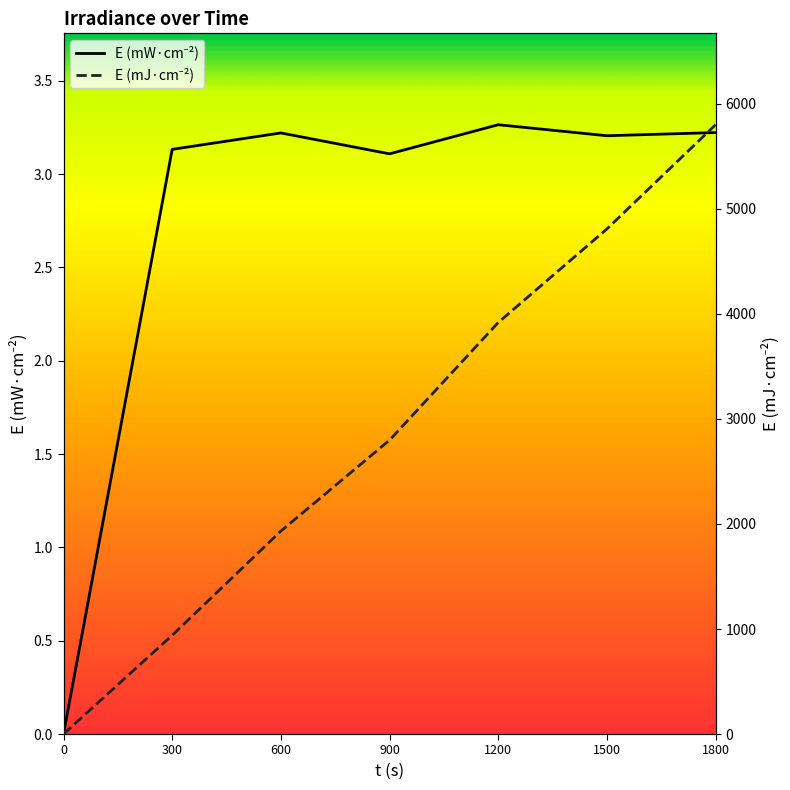

The value of E (mJ·cm-2) at 0 is 2556.4. True or false?

False